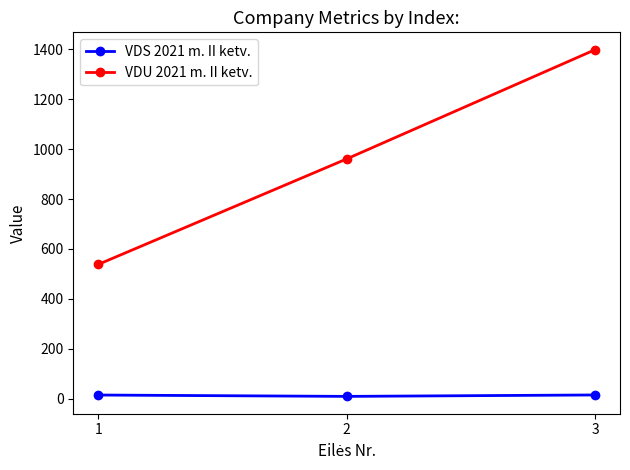

At which category is the sum across all series the highest?

3